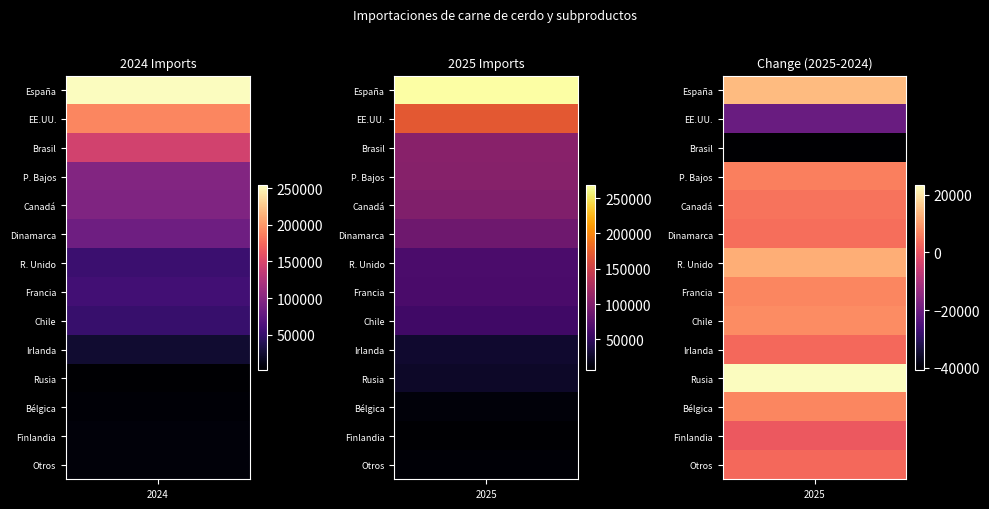

Which series has the largest total across all categories?

España